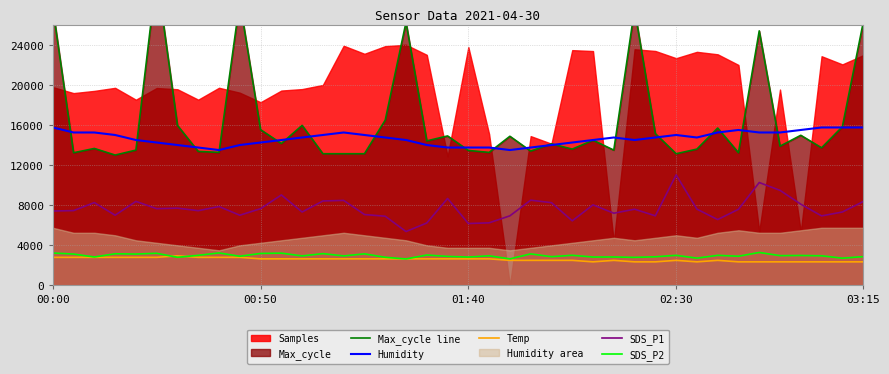

How many interior local valleys does the SDS_P2 series have?

16